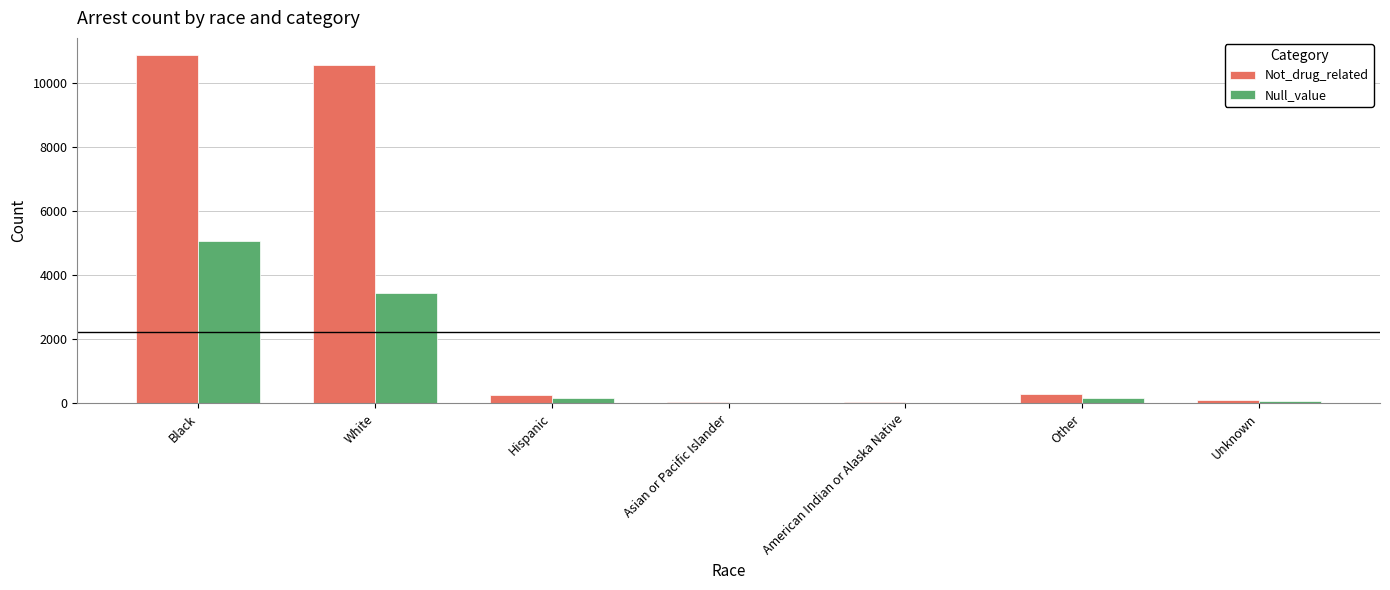

What is the maximum value for Not_drug_related?

10853